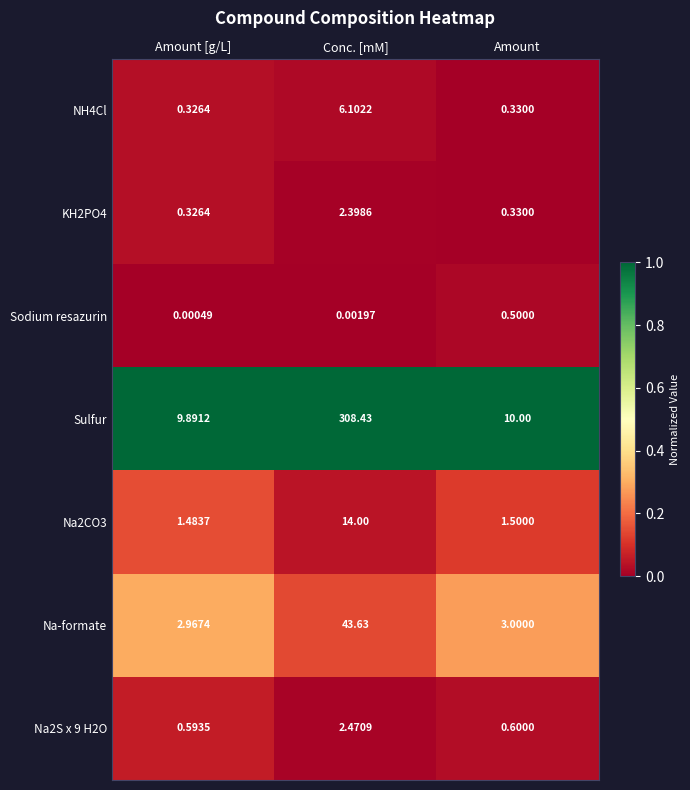

List the labels in order of Sodium resazurin value, largest first.

Amount, Conc. [mM], Amount [g/L]